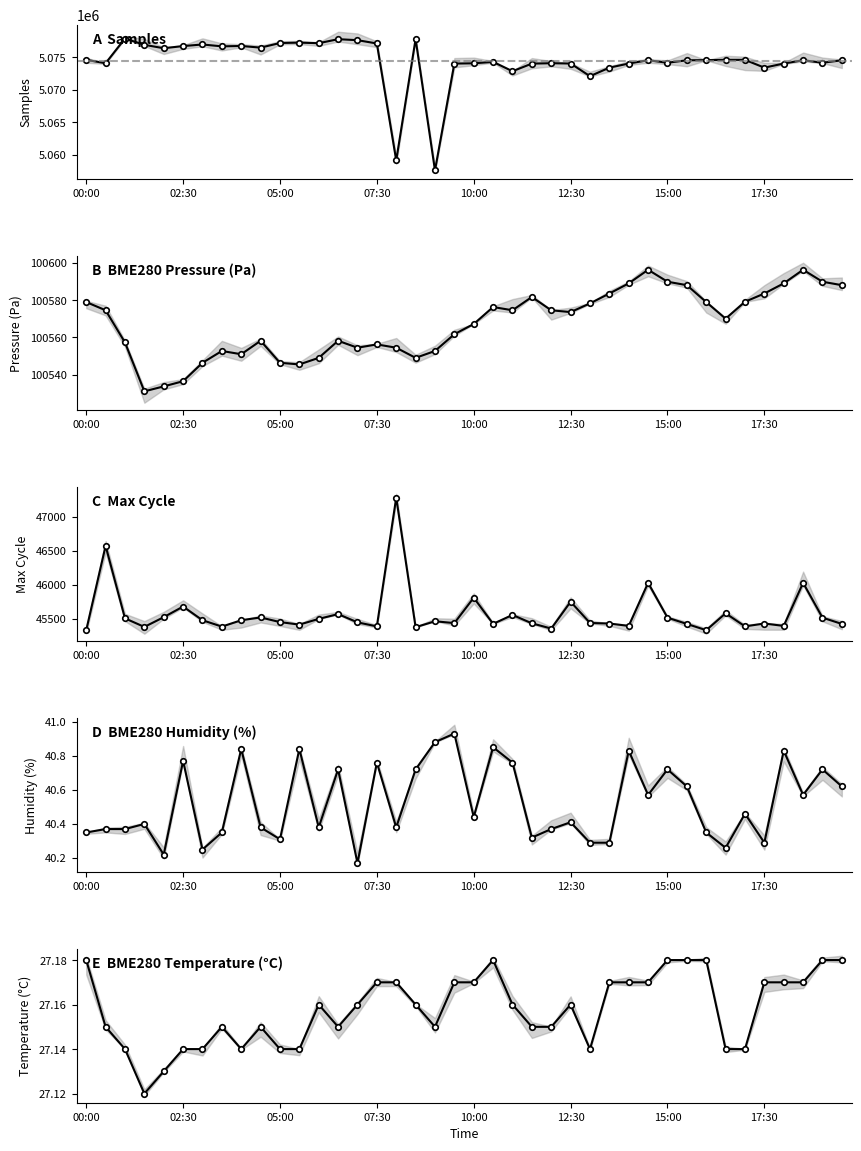

Which series has the widest spread of values?

Samples